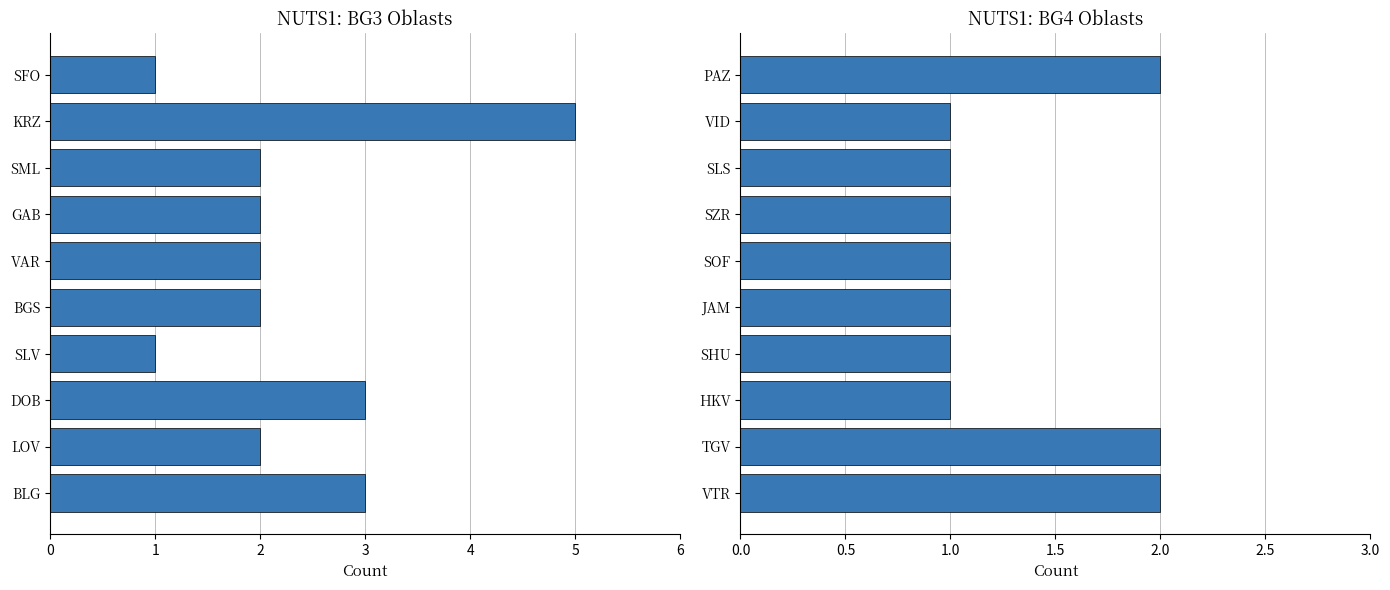

Approximately how many times larger is the value at VID compared to TGV?

0.5